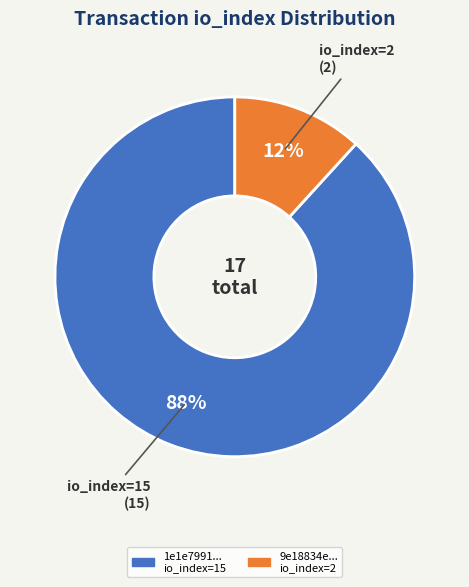

Is there a majority slice in this chart?

Yes